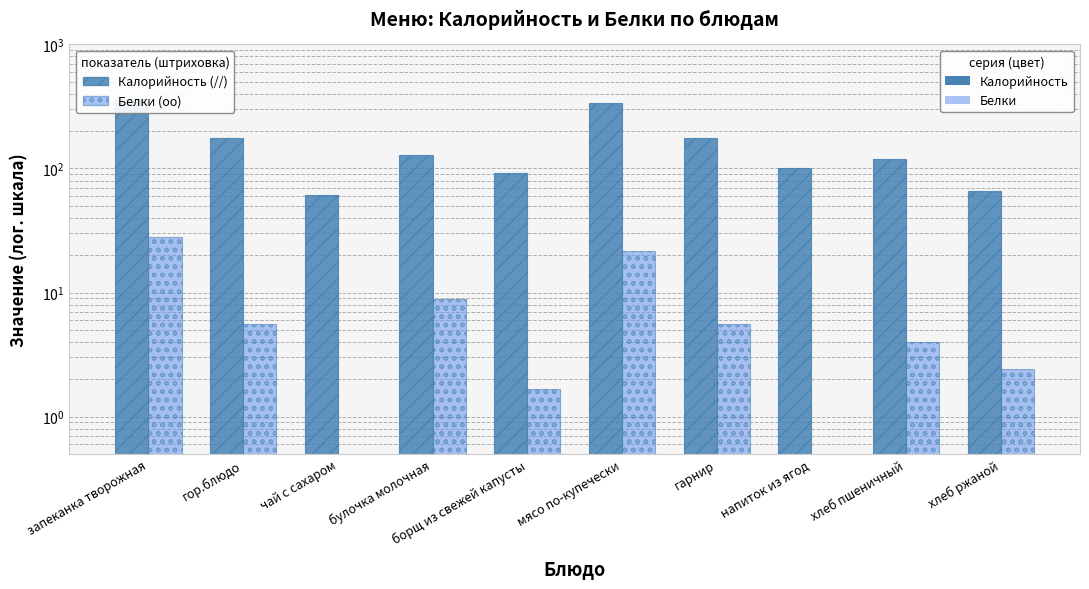

What is the label of the 9th bar from the left?

хлеб пшеничный